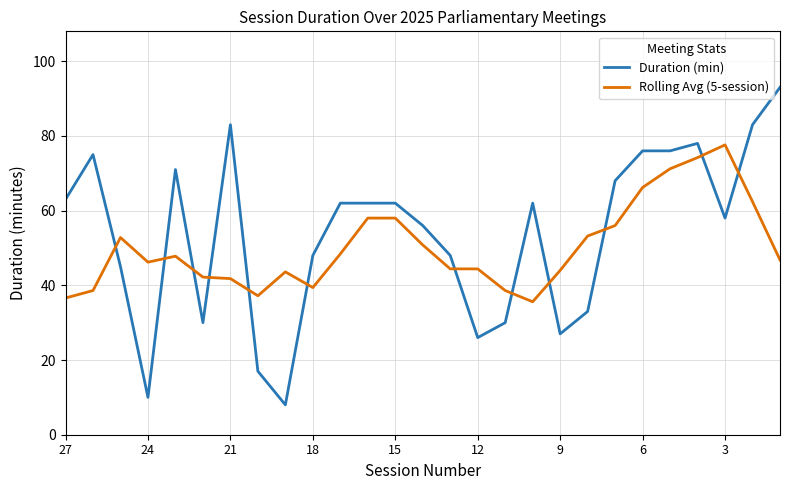

List the series in order of their peak value, lowest first.

Rolling Avg (5-session), Duration (min)